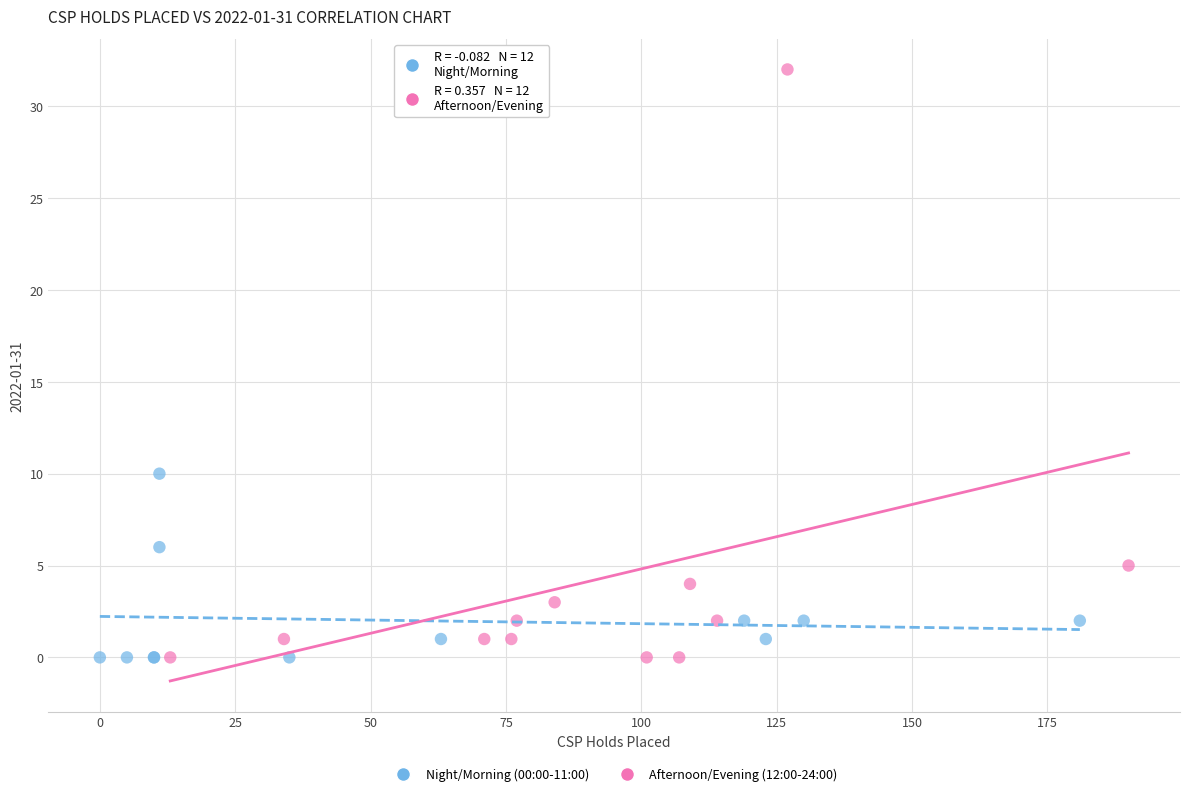

Which series has the widest spread of Y values?

Afternoon/Evening (12:00-24:00)